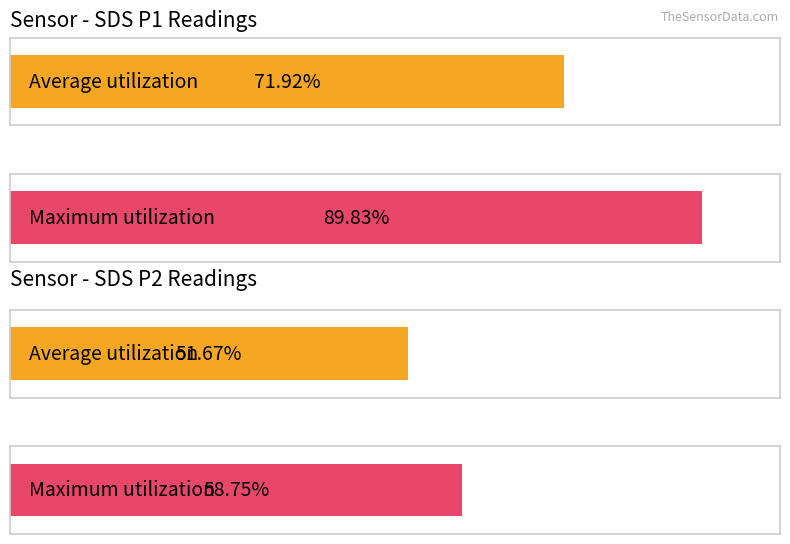

What are all the series names shown in the legend?

SDS_P1, SDS_P2